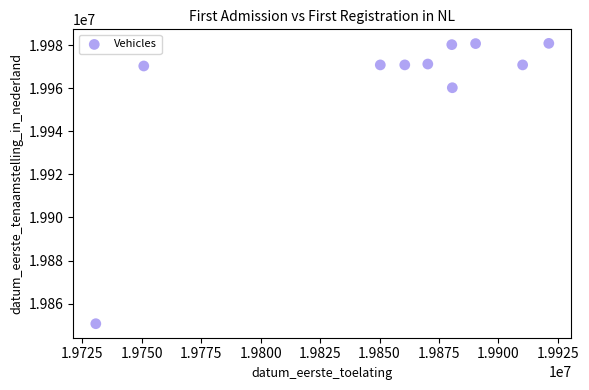

What Y value in the scatter plot is closest to 19915762?

19960227